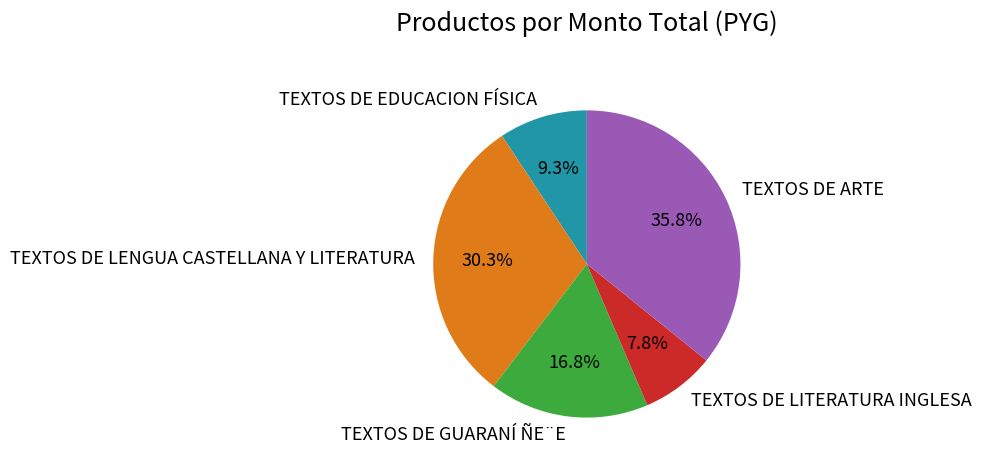

What percentage is NOT represented by TEXTOS DE EDUCACION FÍSICA?

90.7%